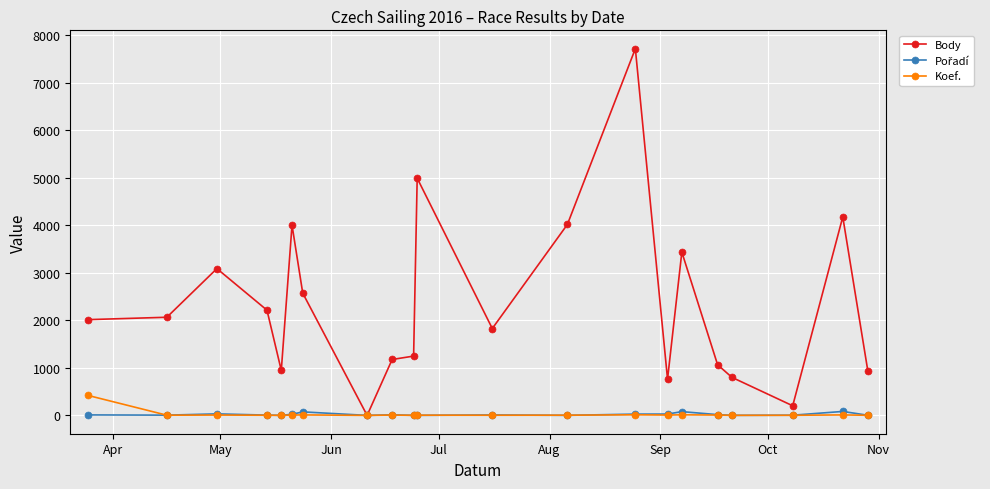

True or false: Body has more than 2 interior local peaks.

True